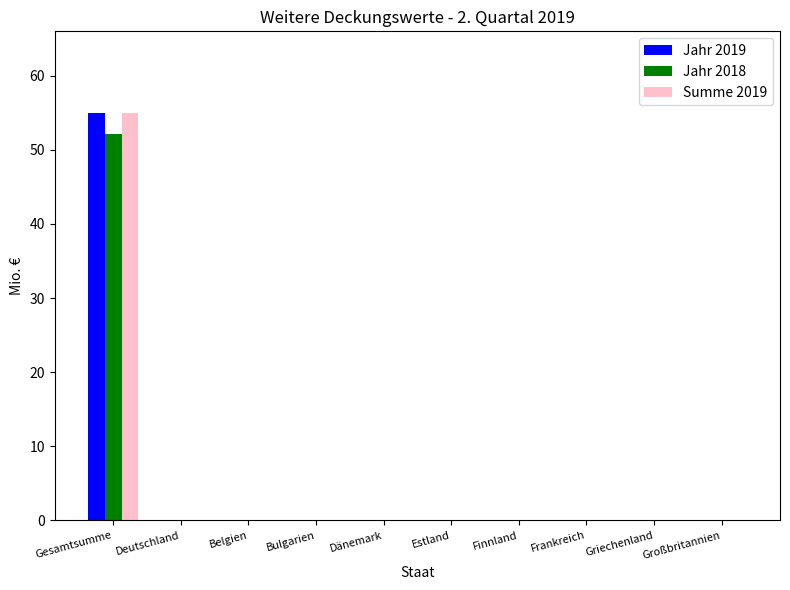

What are all the series names shown in the legend?

Jahr 2019, Jahr 2018, Summe 2019